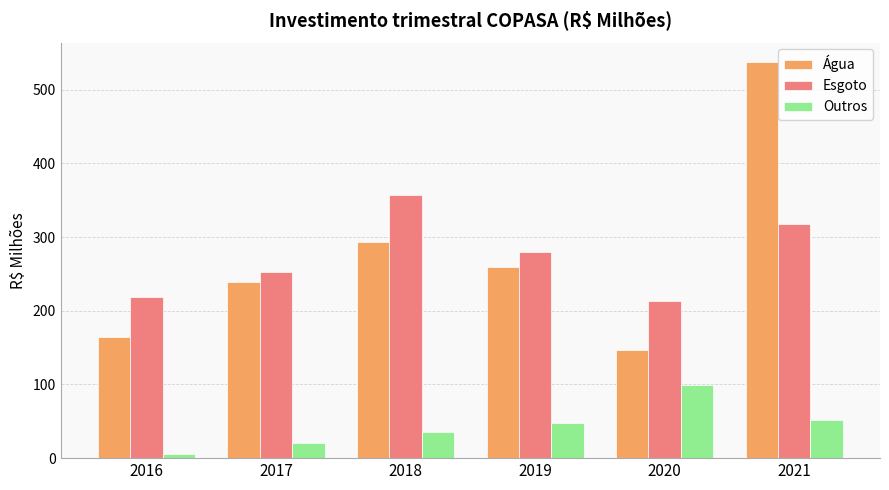

Rank the categories by Outros value from highest to lowest.

2020, 2021, 2019, 2018, 2017, 2016